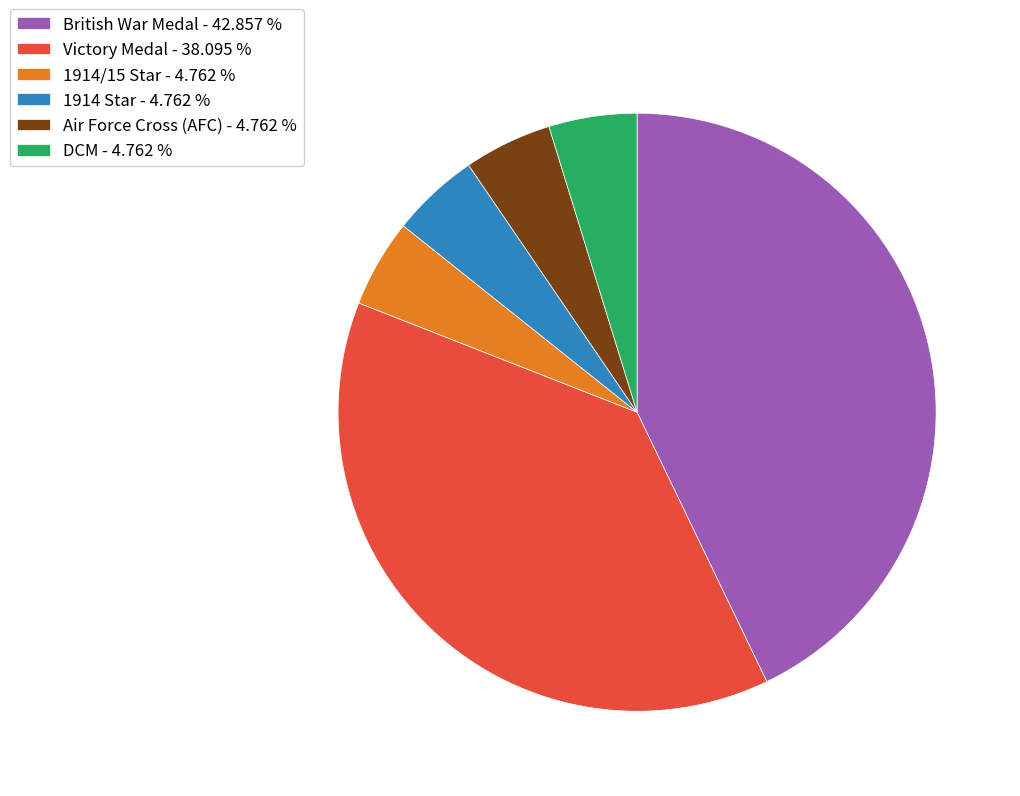

Combined, do Victory Medal and Air Force Cross (AFC) account for over 50%?

No